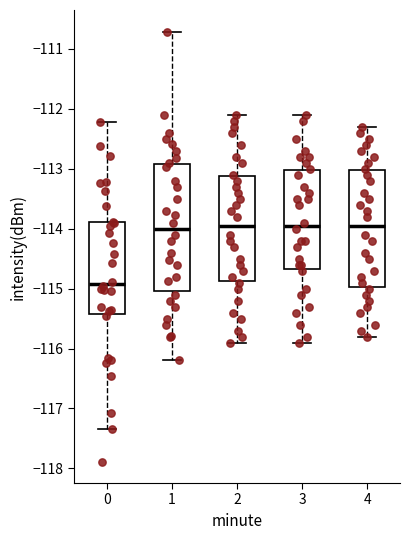

Reading left to right, transcribe this box plot: for each box, give where its median line is, the range the box spans, and where its two whiskers end, as read against the y-axis. The values are not printed on the chart, so give them approximately, as read against the axis.

0: median -114.9, box -115.4 to -113.9, whiskers -117.3 to -112.2
1: median -114.0, box -115.0 to -112.9, whiskers -116.2 to -110.7
2: median -113.9, box -114.9 to -113.1, whiskers -115.9 to -112.1
3: median -113.9, box -114.7 to -113.0, whiskers -115.9 to -112.1
4: median -113.9, box -115.0 to -113.0, whiskers -115.8 to -112.3